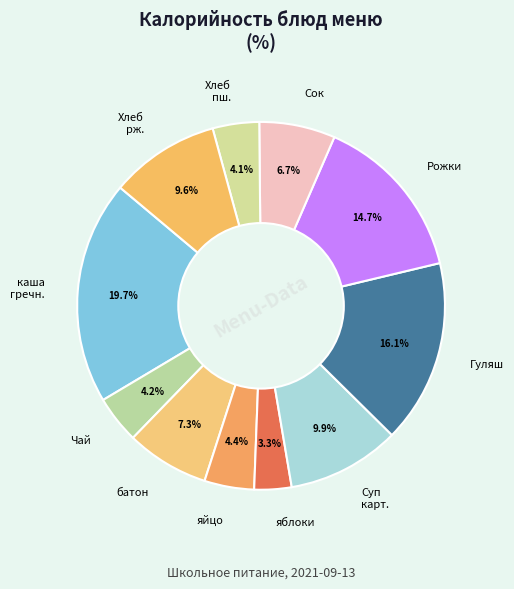

How many slices are in this pie chart?

11